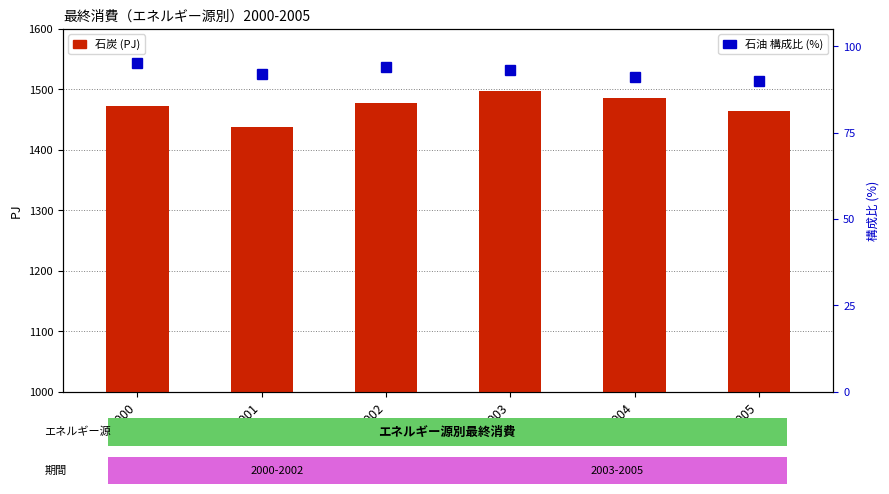

Which category has the highest value in the 石炭 (PJ) series?

2003